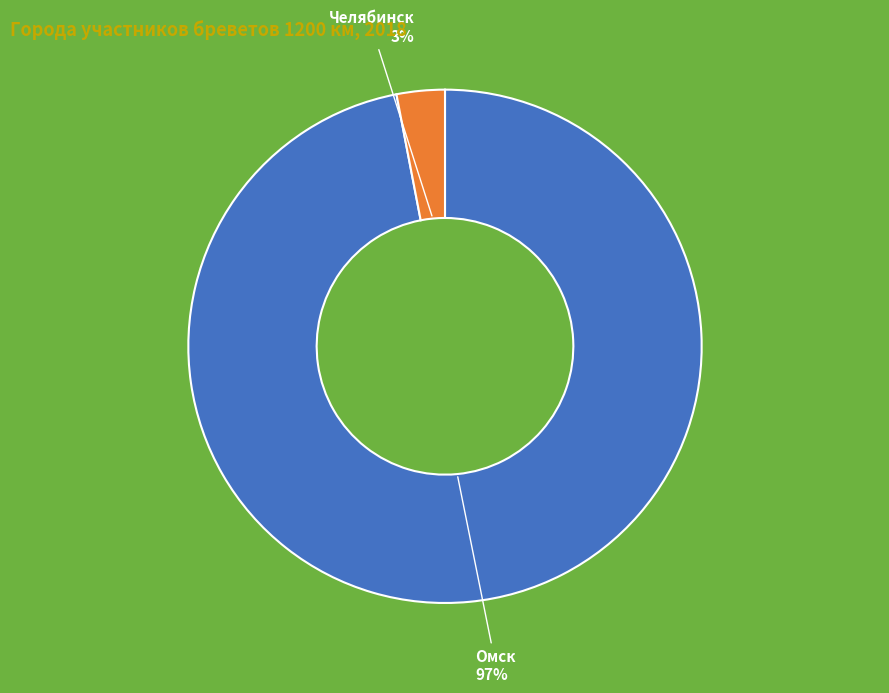

Which slice is the largest?

Омск